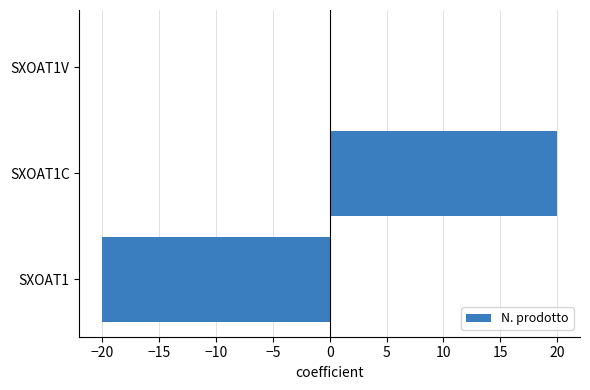

Reading top to bottom, list all the values displayed in this chart.

SXOAT1V=0	SXOAT1C=20	SXOAT1=-20